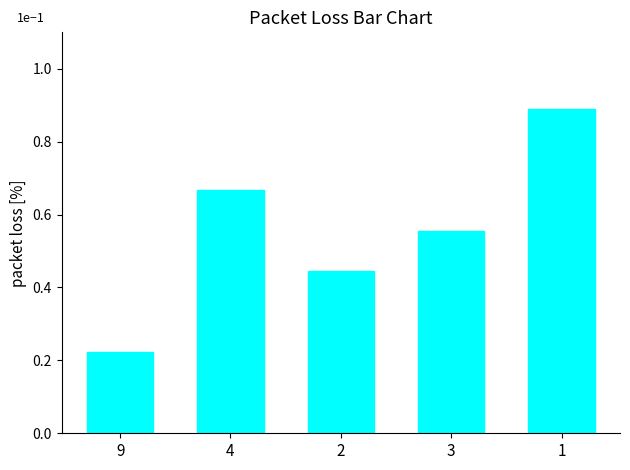

Does the chart contain any negative values?

No